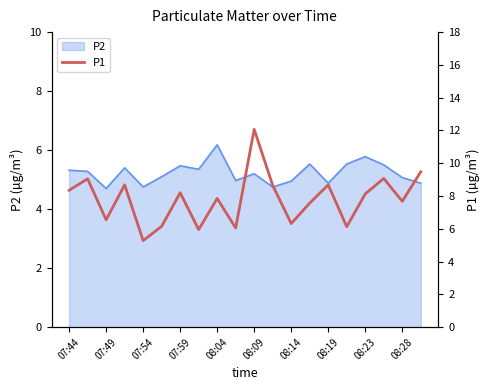

How many values are below 8?

10